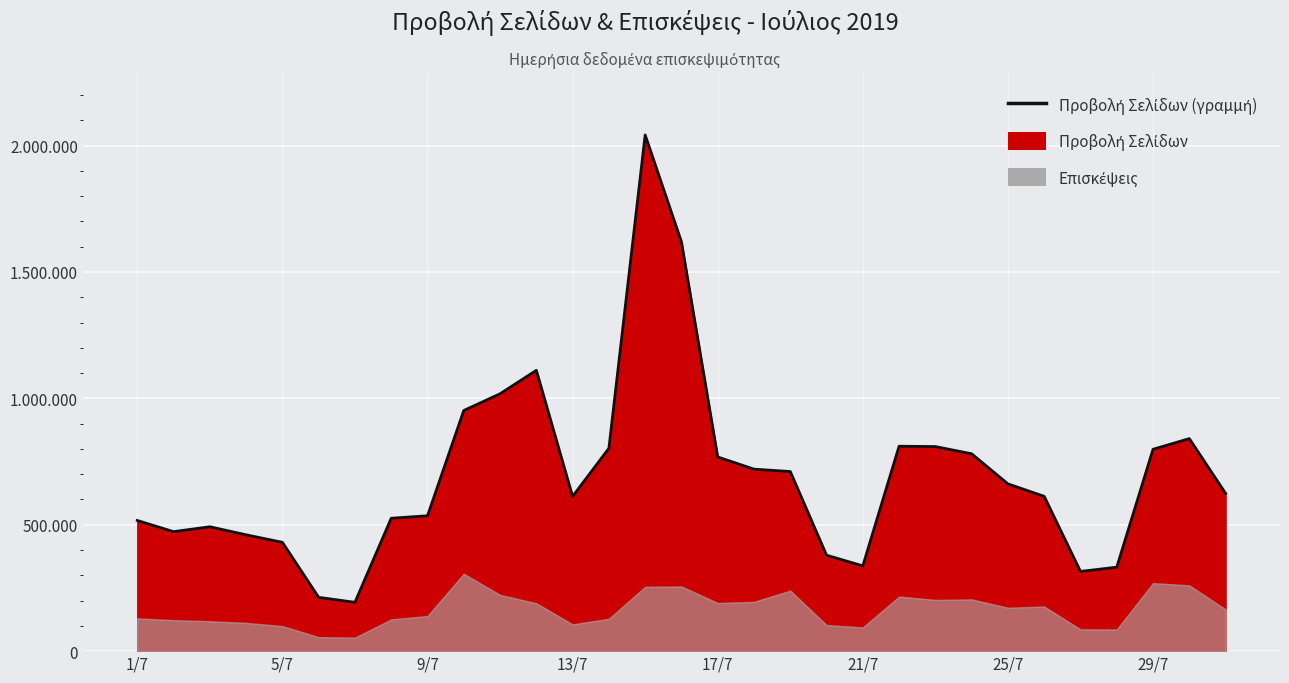

Reading left to right, transcribe all the data shown in this chart.

516997	472673	492208	460152	430572	212854	193152	525748	535543	951966	1018236	1110943	612179	802459	2042166	1619369	768211	720020	710583	379582	337412	810709	809360	780808	661739	612473	315359	332197	798558	840815	624228